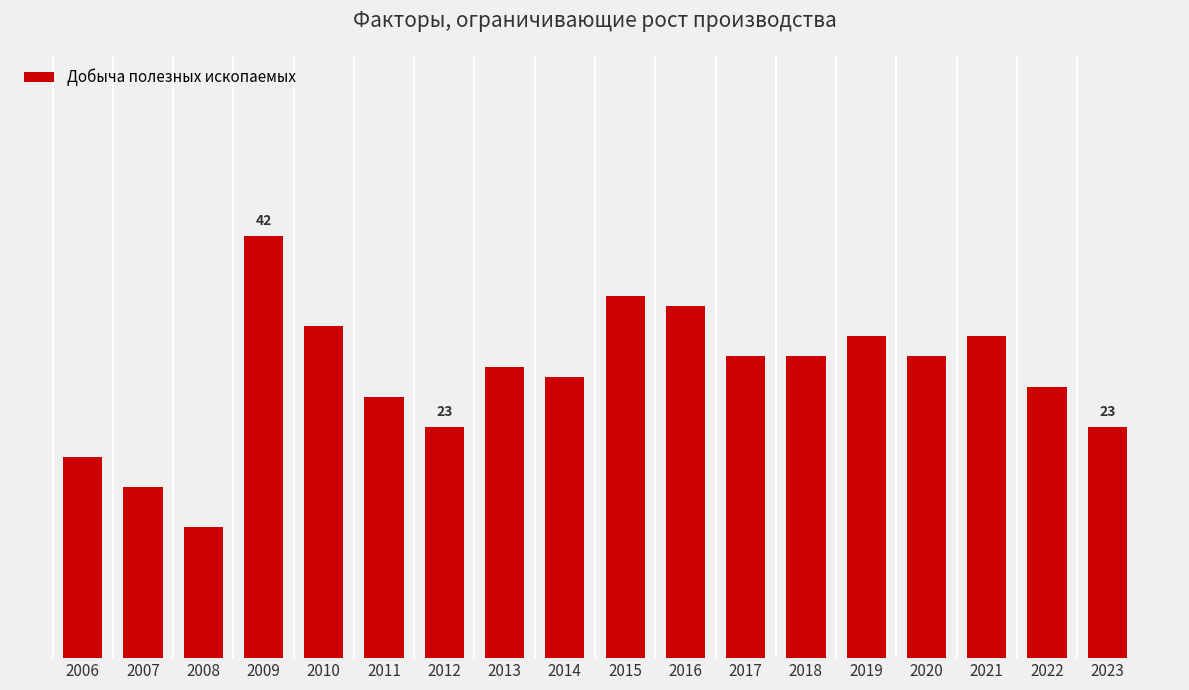

The value at 2018 is 41. True or false?

False